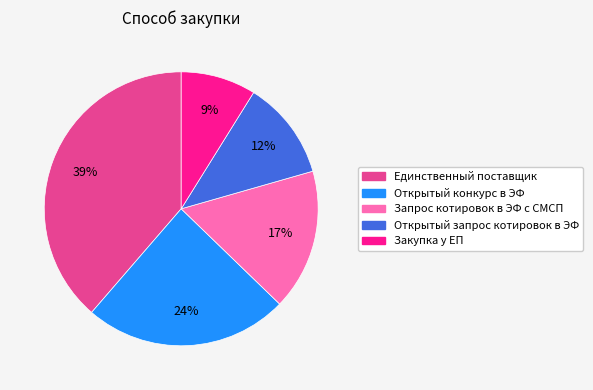

To the nearest percent, what percentage of the pie is Открытый конкурс в ЭФ?

24%